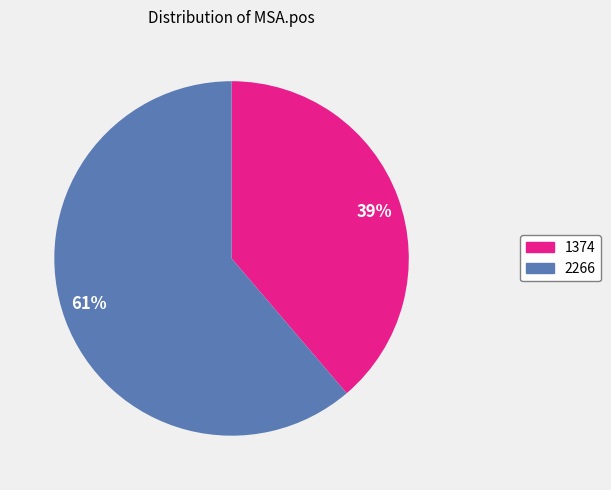

True or false: 39% accounts for 39% of the total.

True